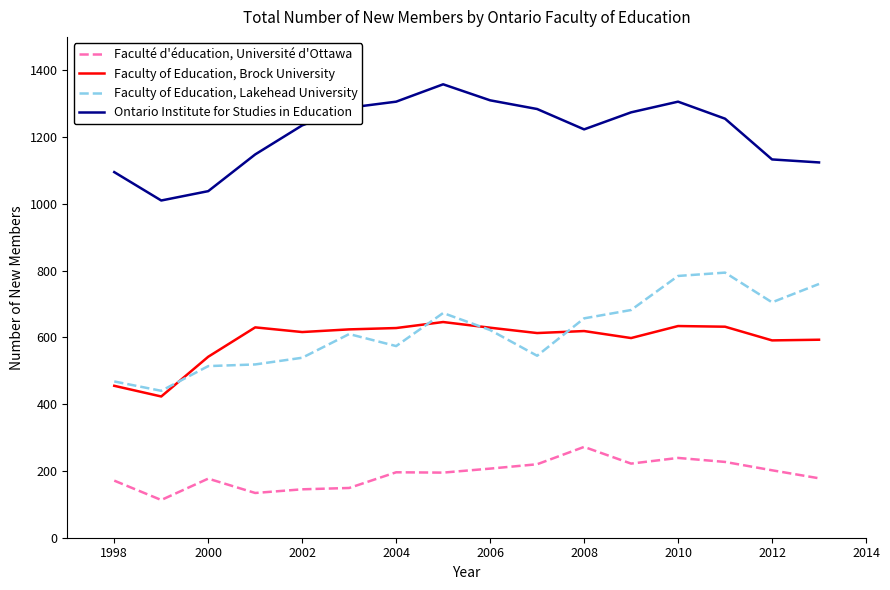

Which series has the largest total across all categories?

Ontario Institute for Studies in Education